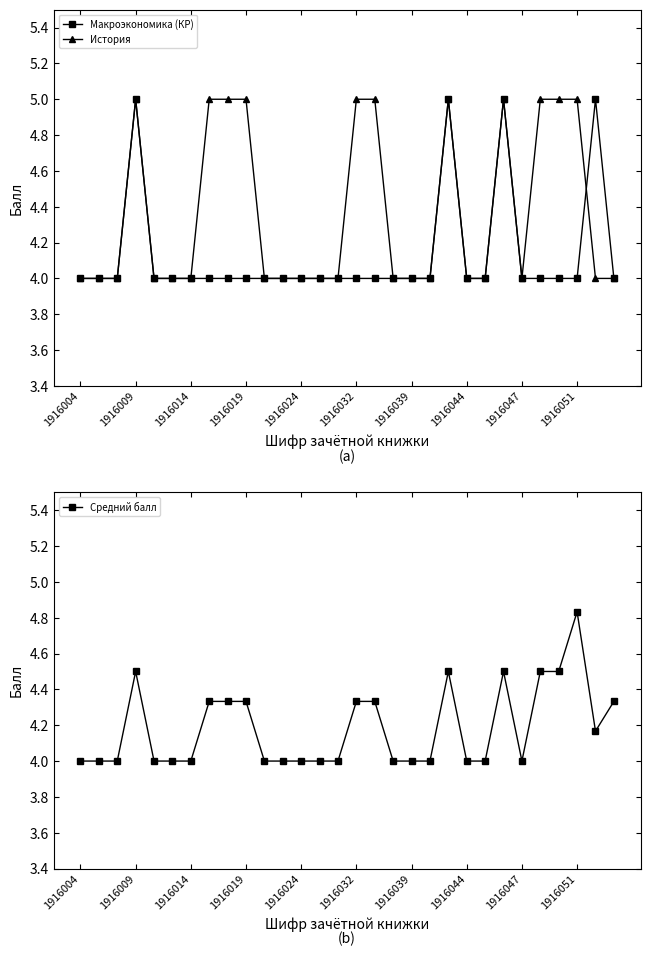

What is the total value across all series at 26?

13.5